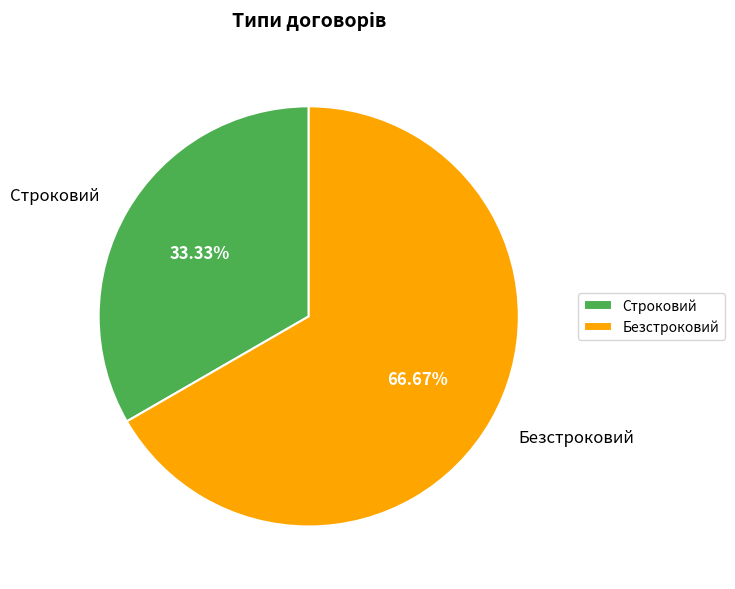

What is the total percentage of Строковий and Безстроковий?

100.0%